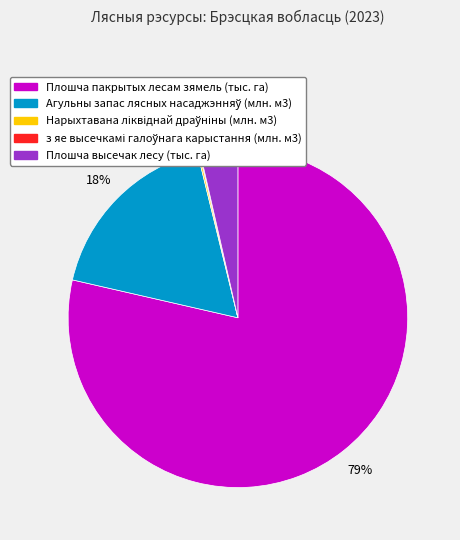

What is the largest slice in the pie chart?

Плошча пакрытых лесам зямель (тыс. га)